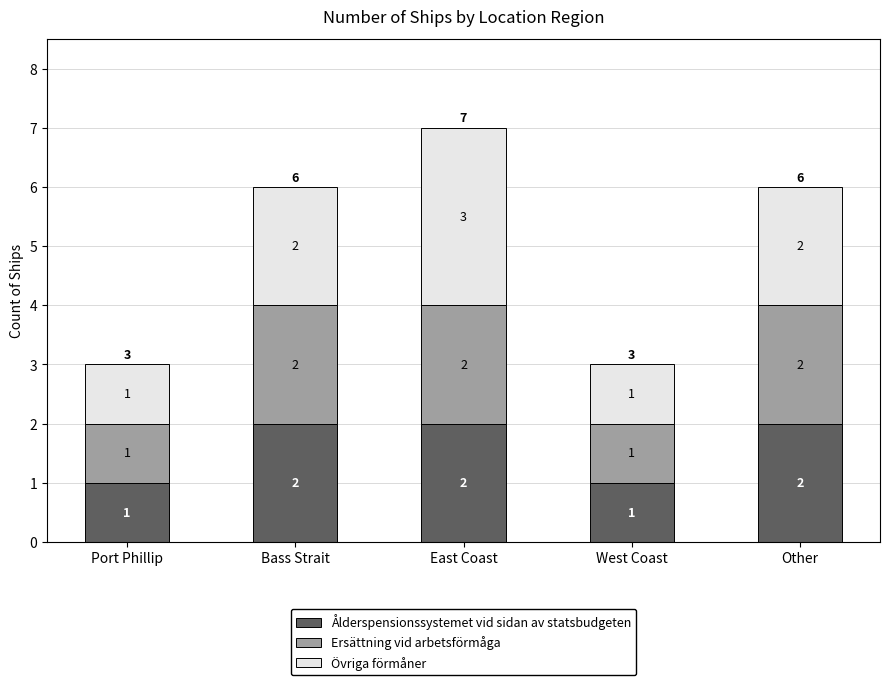

At which category is the sum across all series the highest?

East Coast